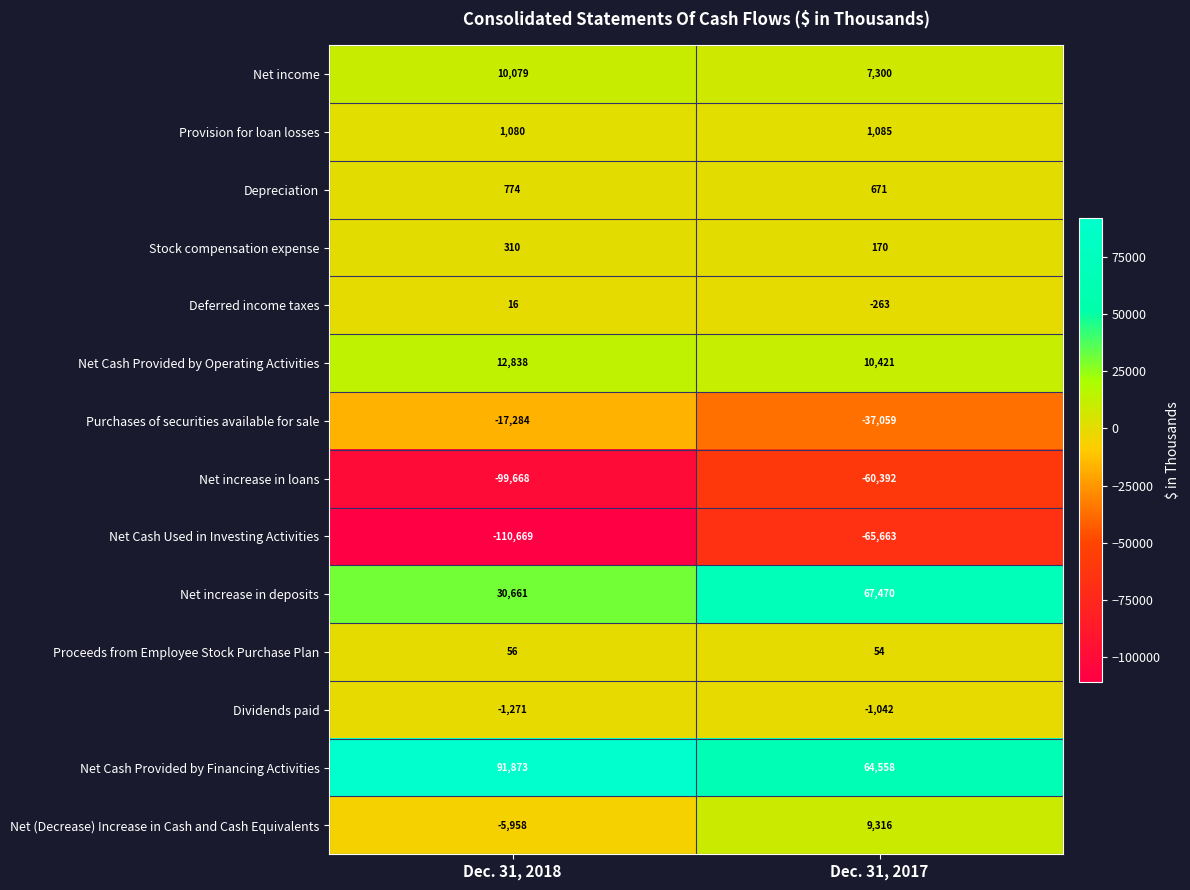

Read the Net Cash Provided by Financing Activities value at Dec. 31, 2017.

64558